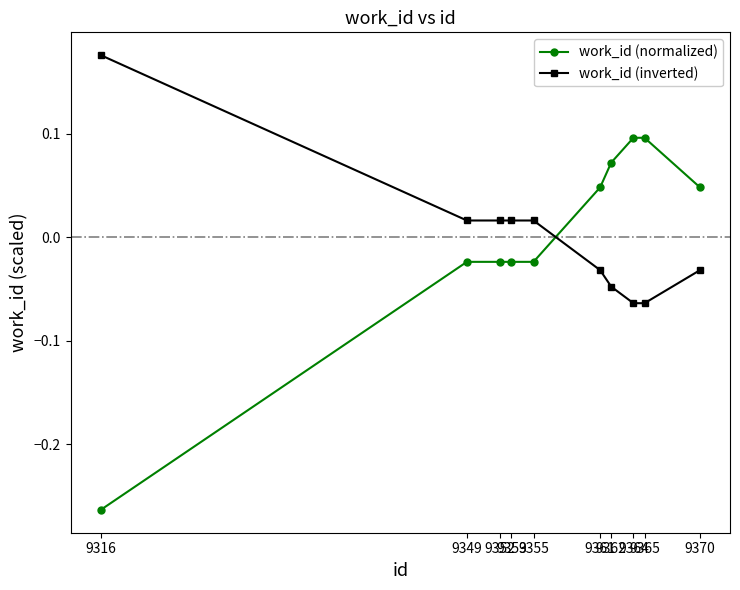

What are all the series names shown in the legend?

work_id (normalized), work_id (inverted)